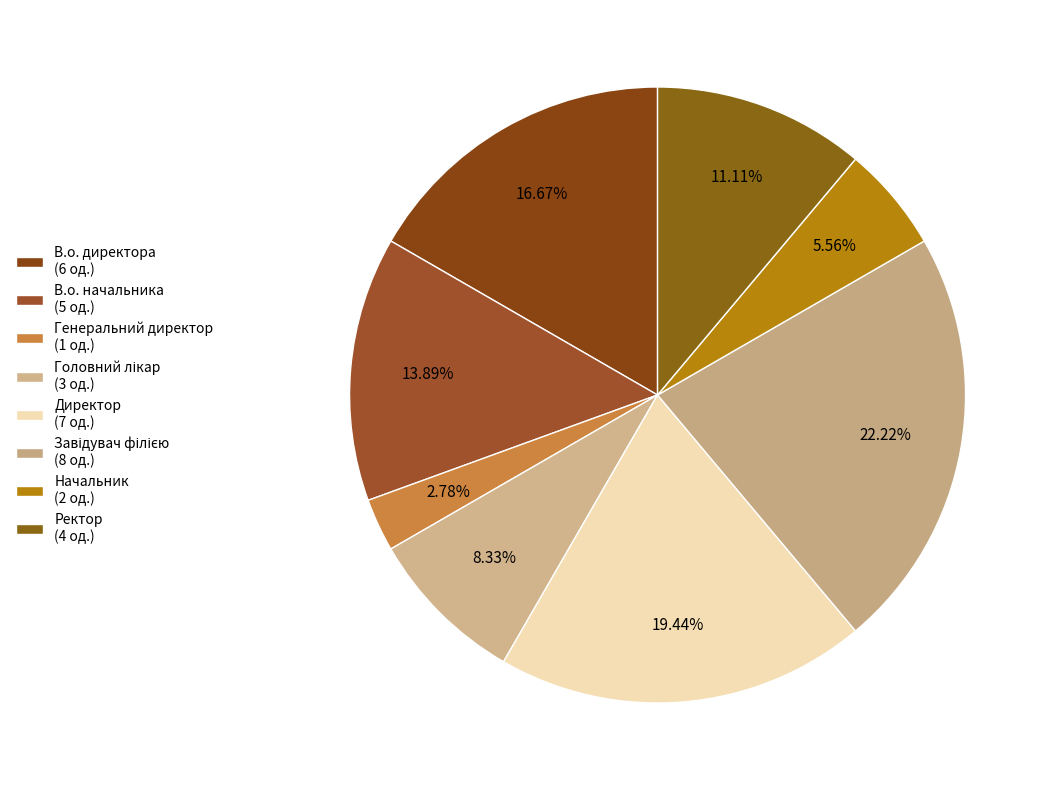

Which category has the biggest portion of the pie?

Завідувач філією